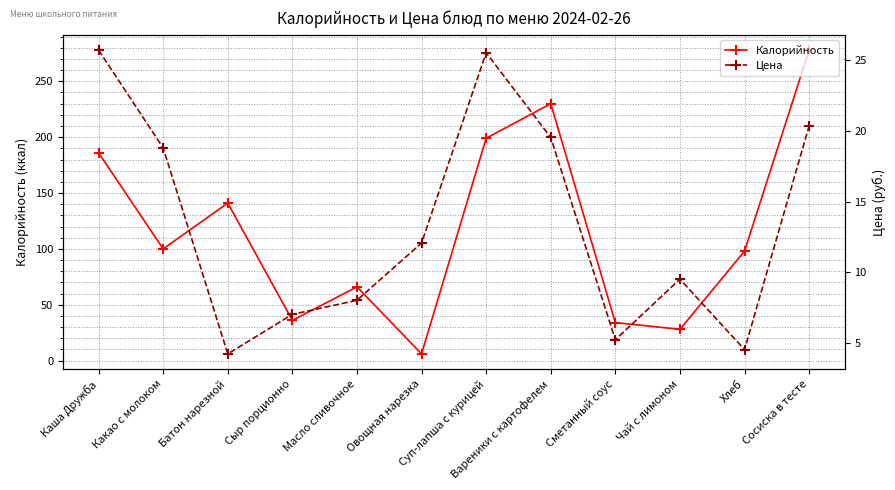

How many lines are shown in the chart?

2